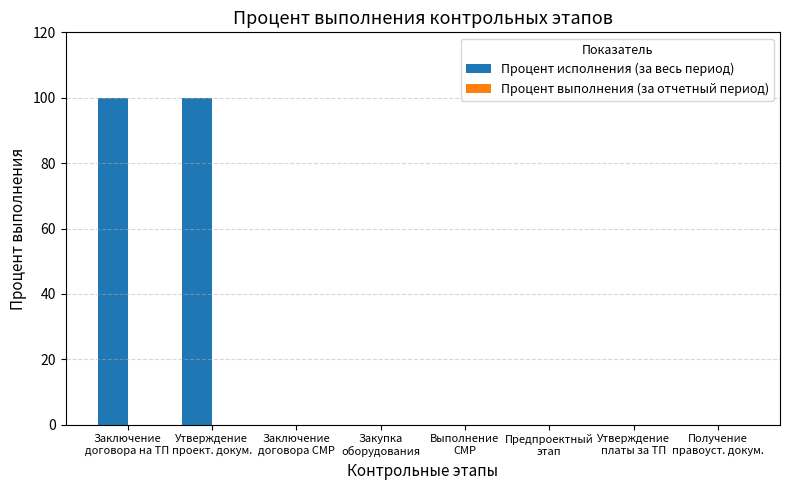

What is the sum of all values?

200